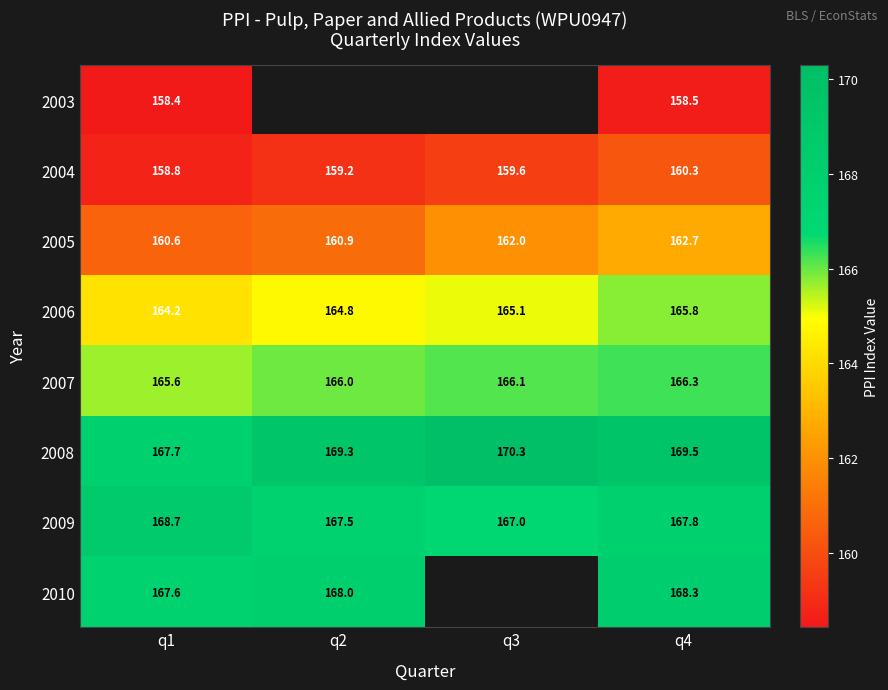

What is the difference between the maximum and minimum values in the 2003 series?

0.1